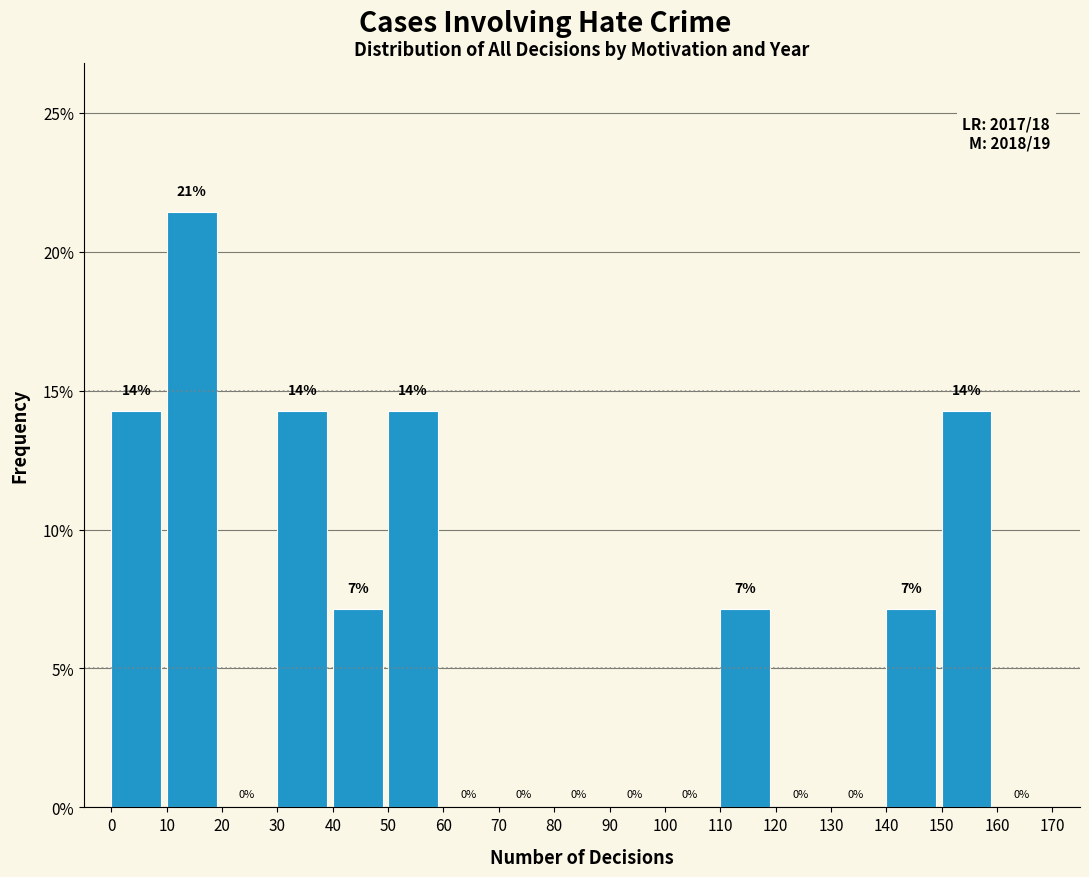

Which range on the x-axis has the tallest bar?

10 to 20